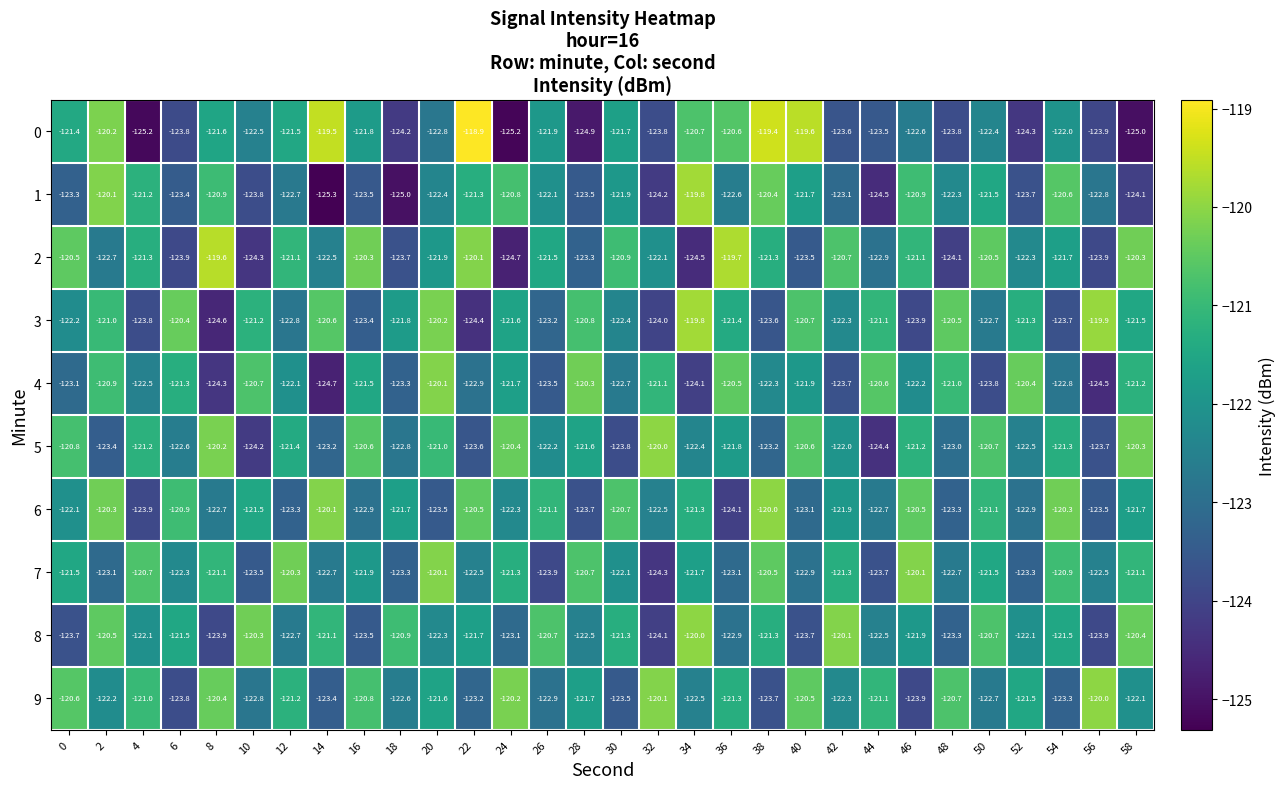

Between 18 and 46, which series saw the biggest shift?

1